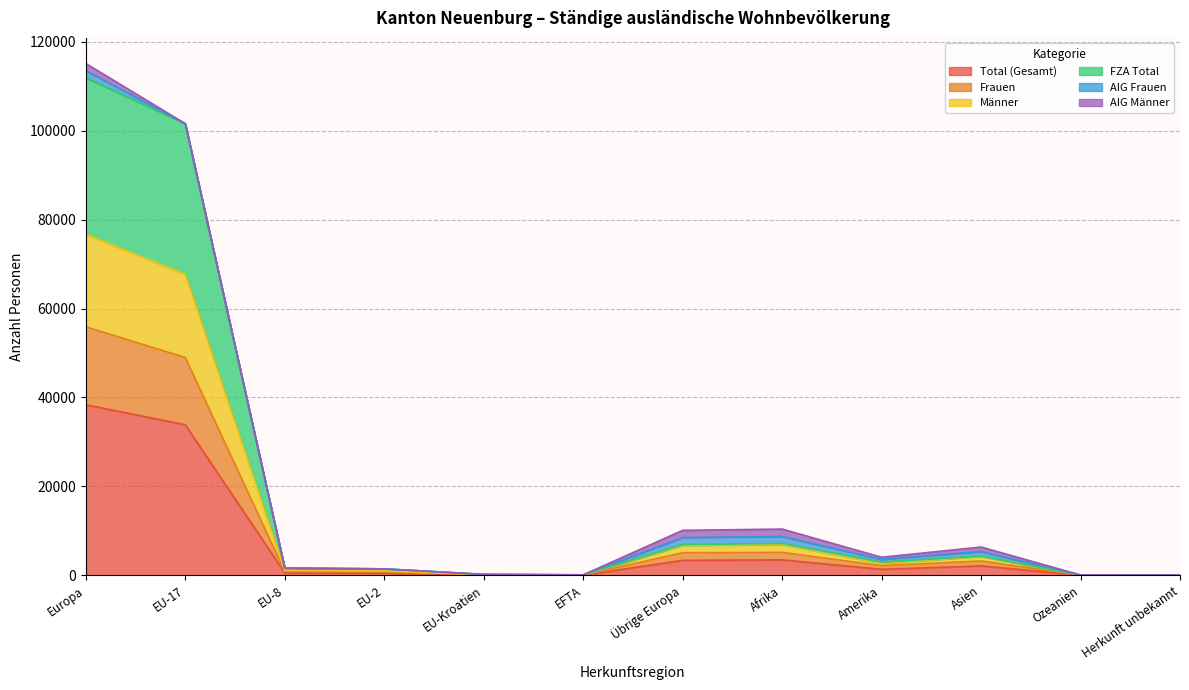

What is the maximum value for Total (Gesamt)?

38372